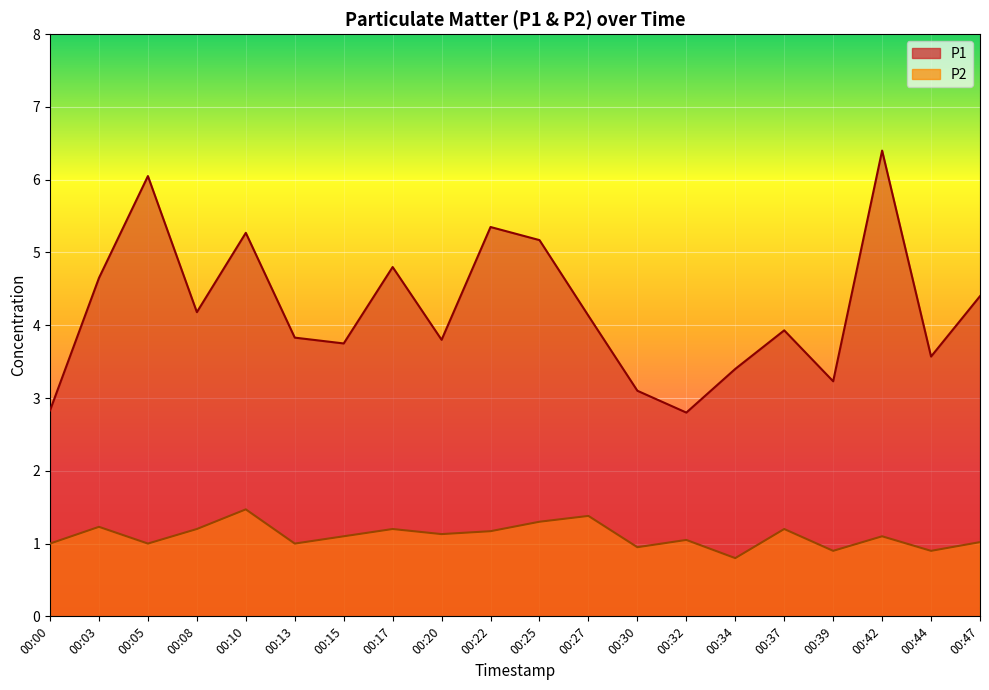

True or false: P2 has more than 0 interior local peaks.

True